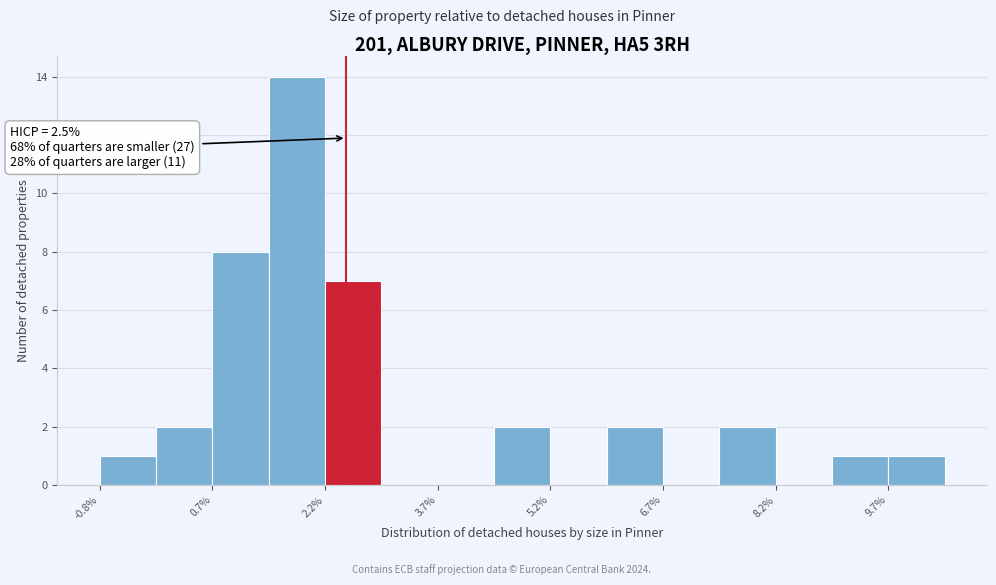

Read against the x-axis, roughly where is the centre of the tallest bar?

1.8